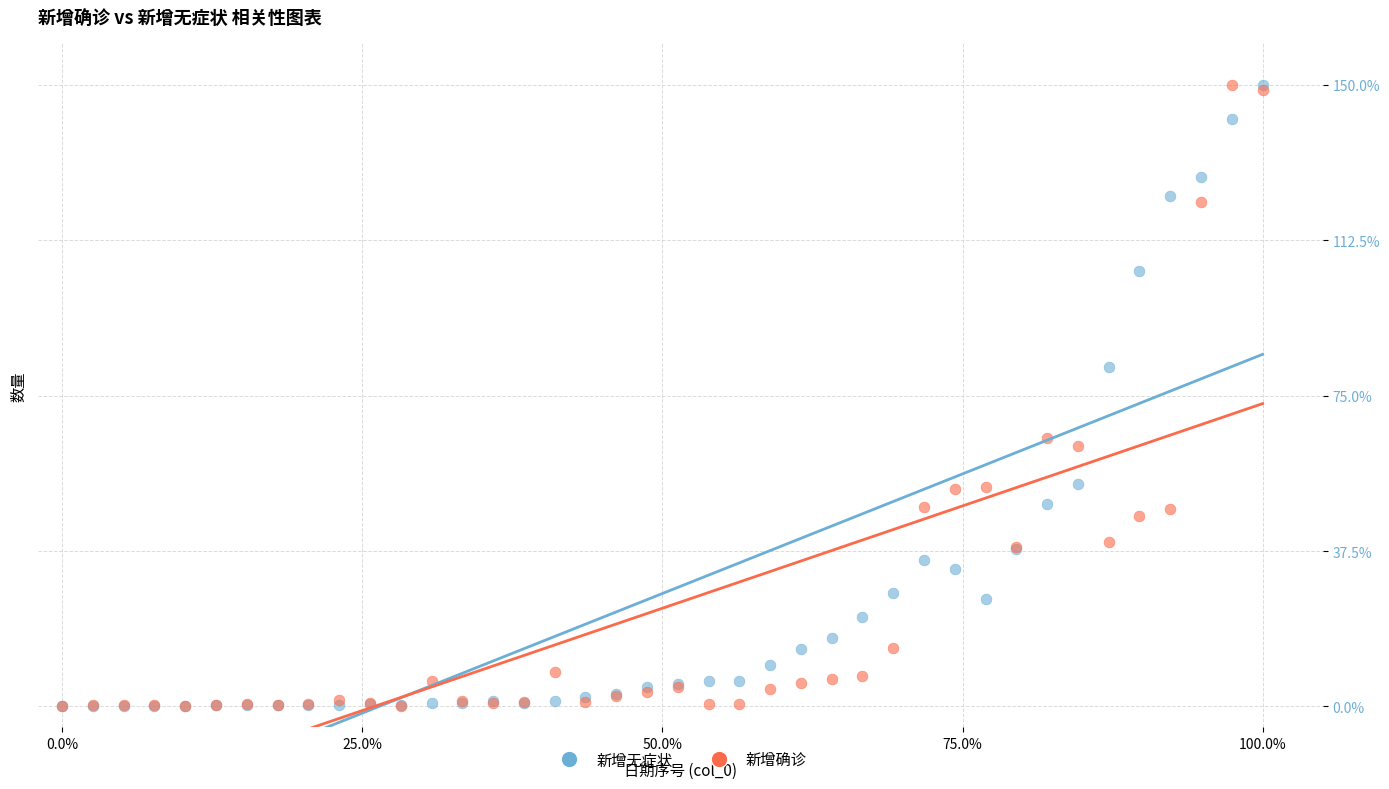

In the 新增确诊 series, what Y value is closest to 75?

64.7